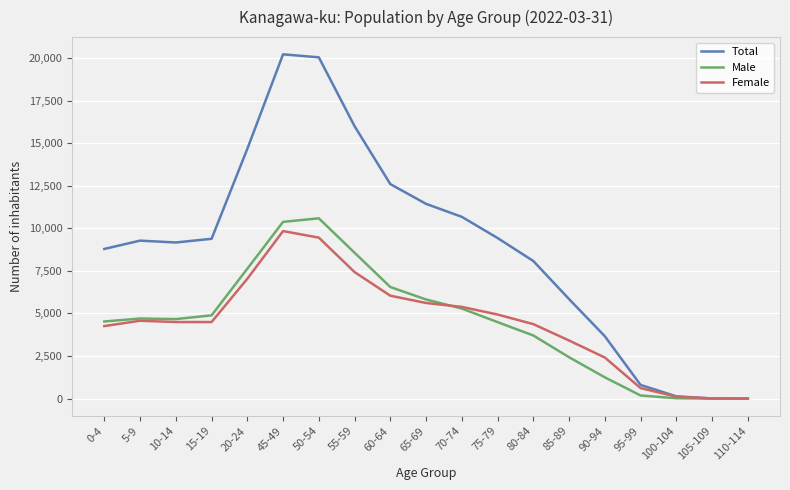

What is the difference between the maximum and minimum values in the Male series?

10585